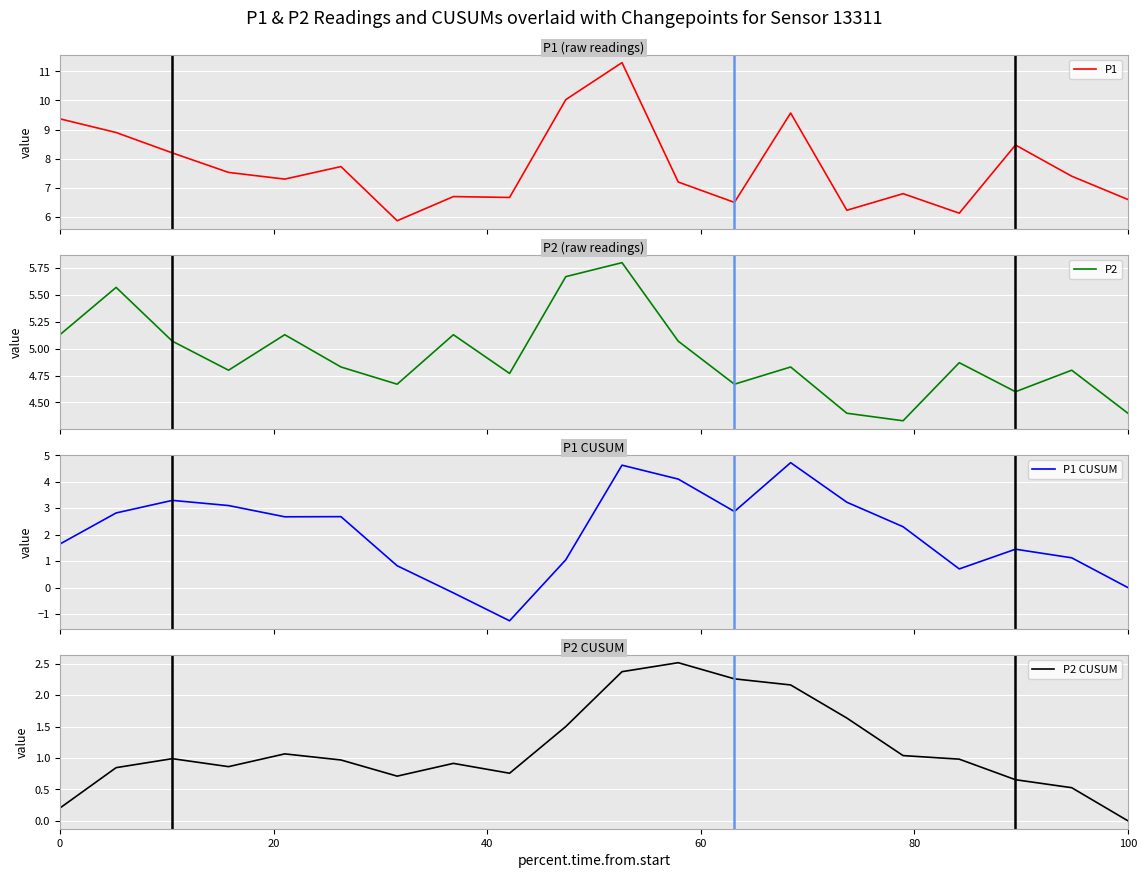

True or false: P2 and P2 CUSUM cross at least once.

False